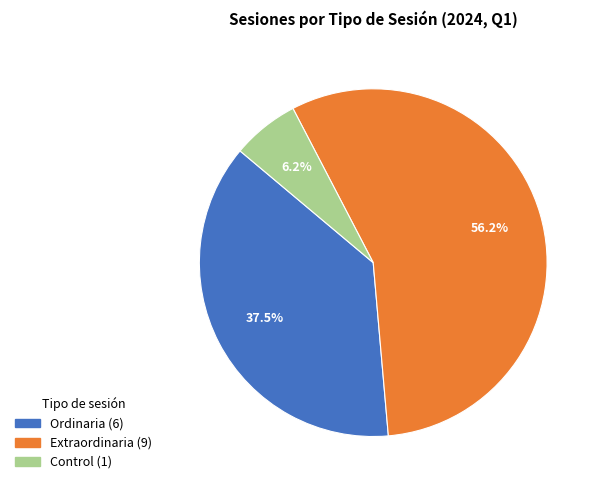

Count the number of slices in the pie.

3